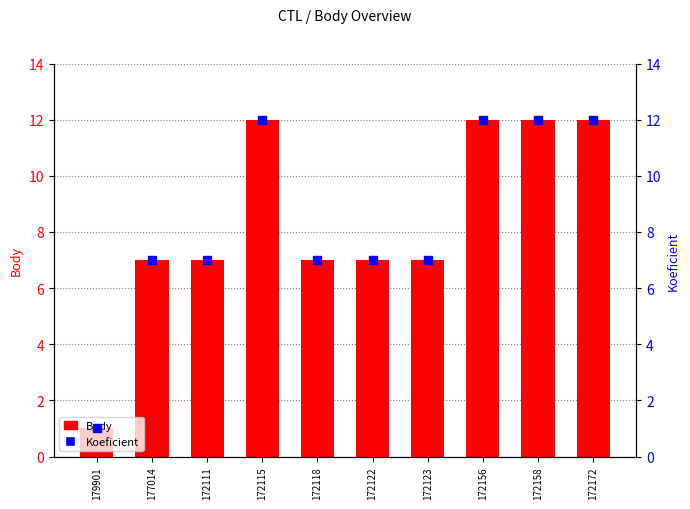

Is the value of Koeficient at 172172 greater than the value of Body at 179901?

Yes